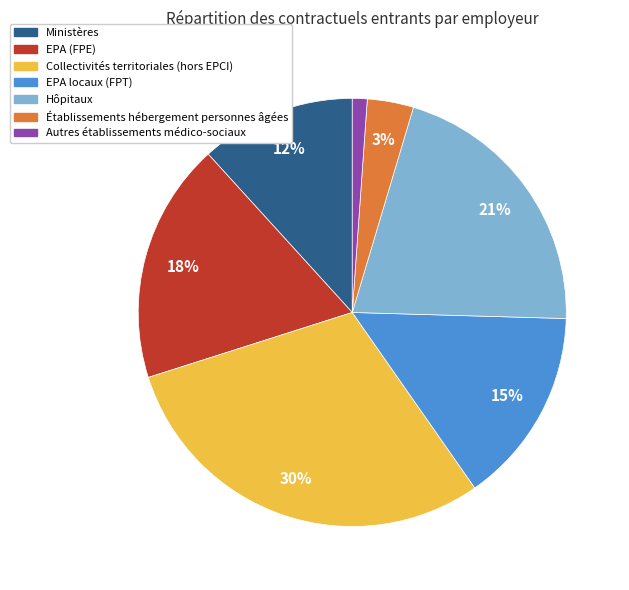

Does EPA locaux (FPT) account for over 50% of the chart?

No